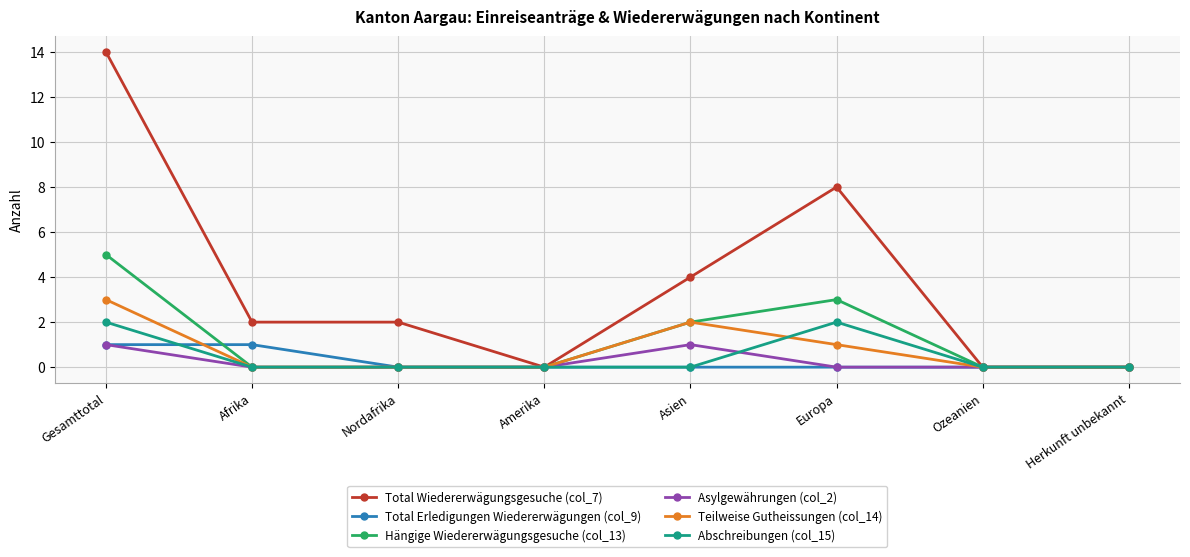

Does the chart have visible grid lines?

Yes